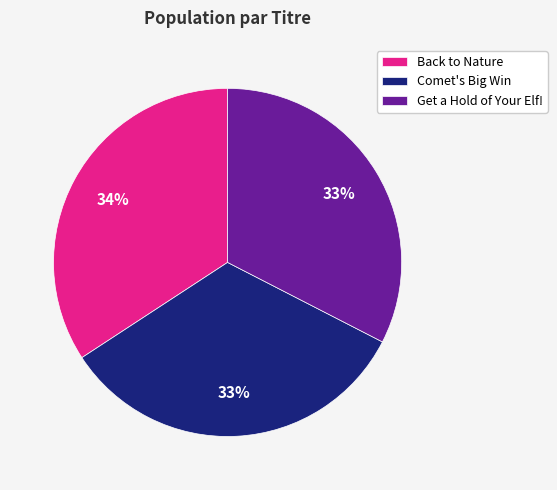

To the nearest percent, what is the combined percentage of Comet's Big Win and Back to Nature?

67%